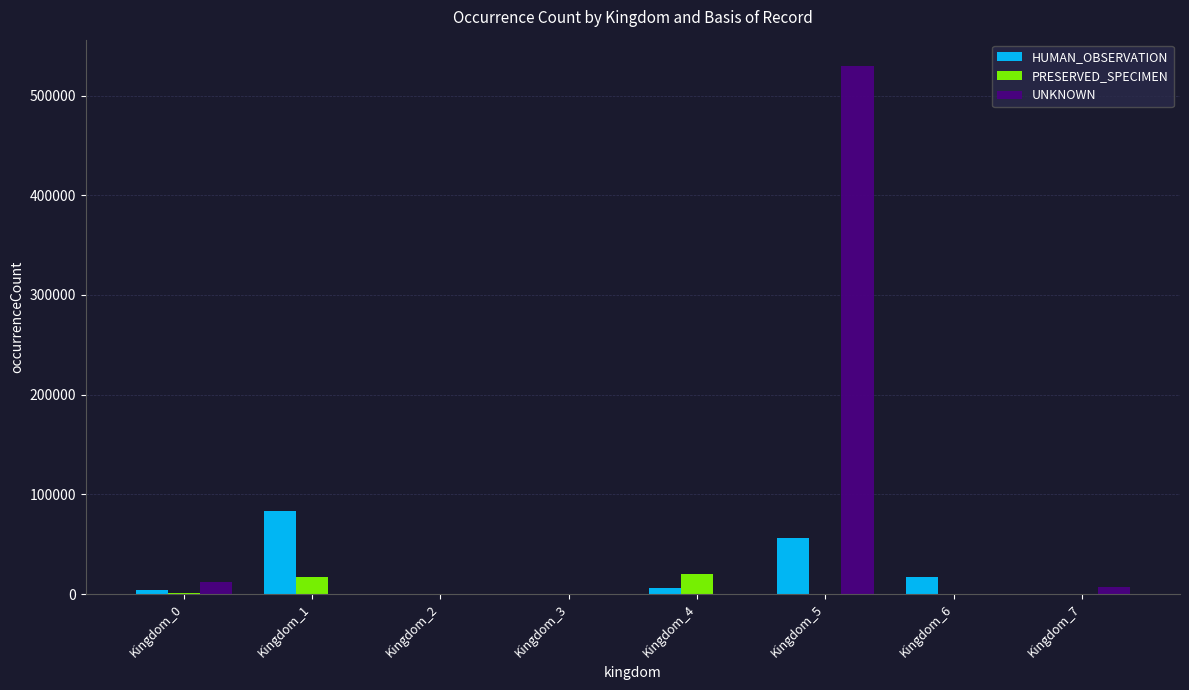

Is the value of PRESERVED_SPECIMEN at Kingdom_7 greater than the value of HUMAN_OBSERVATION at Kingdom_6?

No